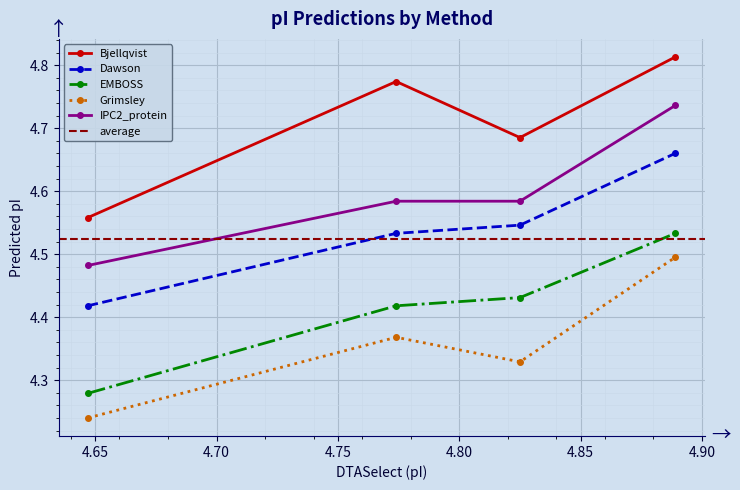

Which series changed the most between 4.774 and 4.825?

Bjellqvist